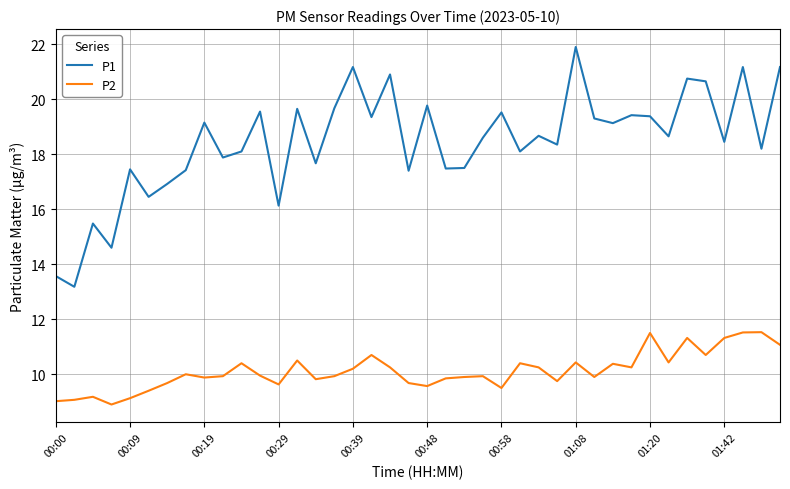

True or false: P2 and P1 intersect in this chart.

False